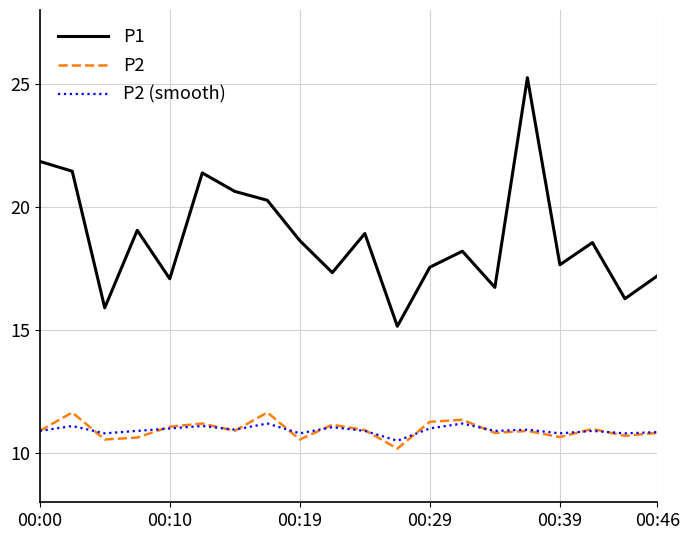

True or false: P2 (smooth) and P1 cross at least once.

False